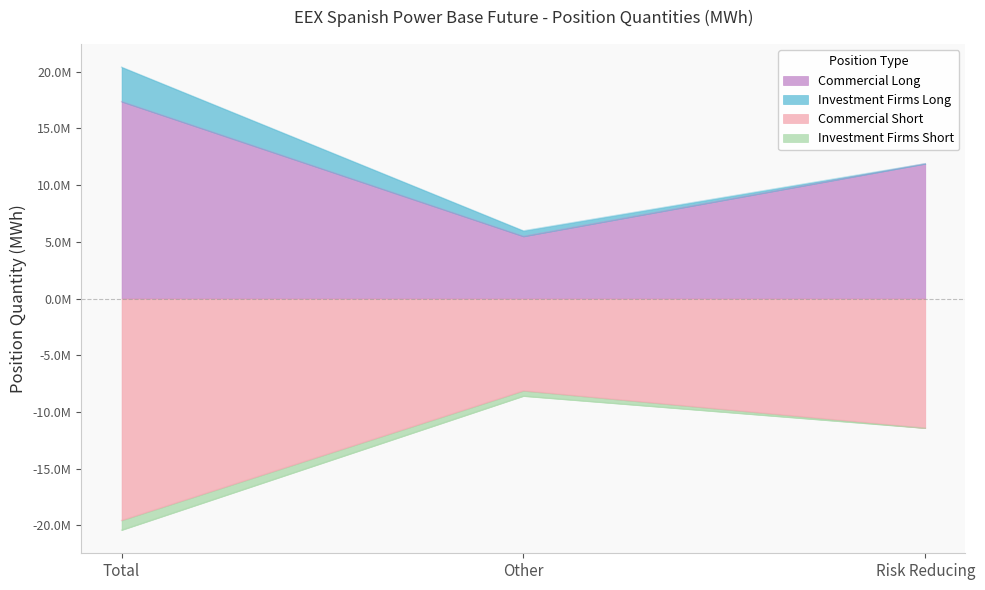

What is the sum of the Commercial Short values at Total and Risk Reducing?

-30997377